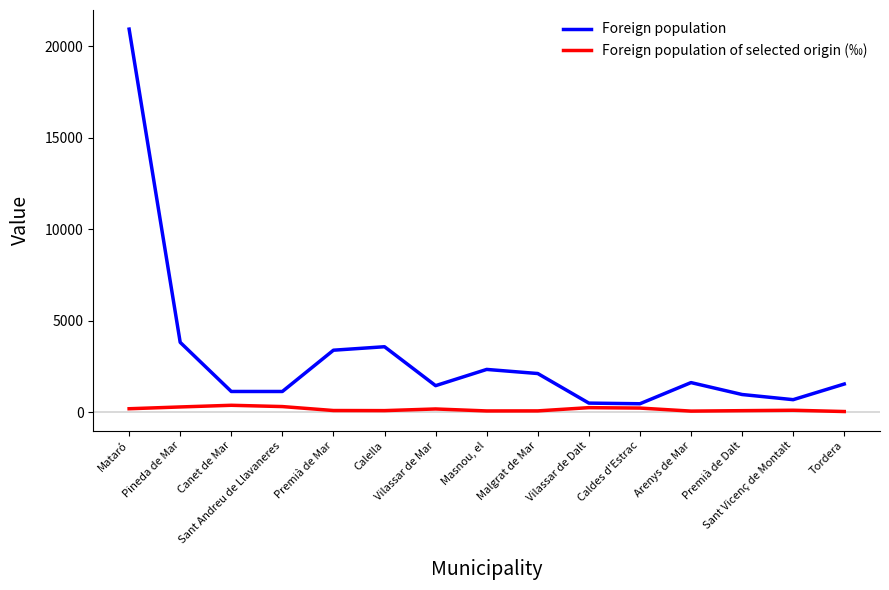

How many lines are shown in the chart?

2